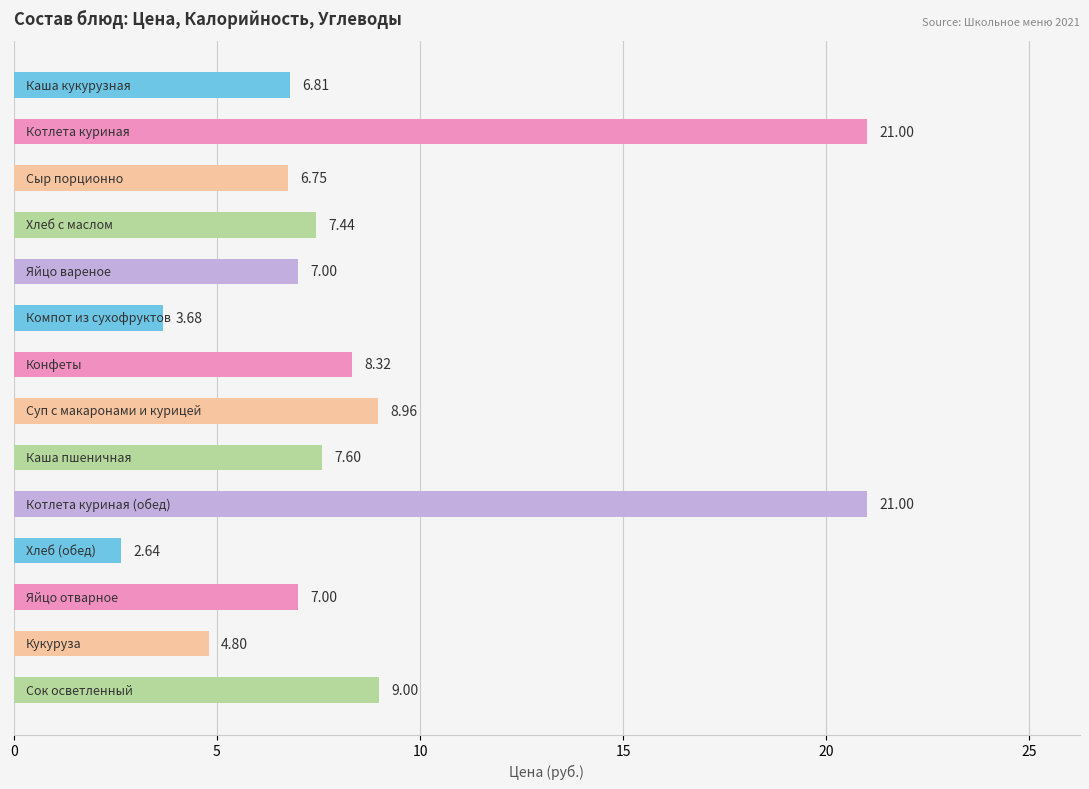

What is the difference between the maximum and minimum values?

18.4